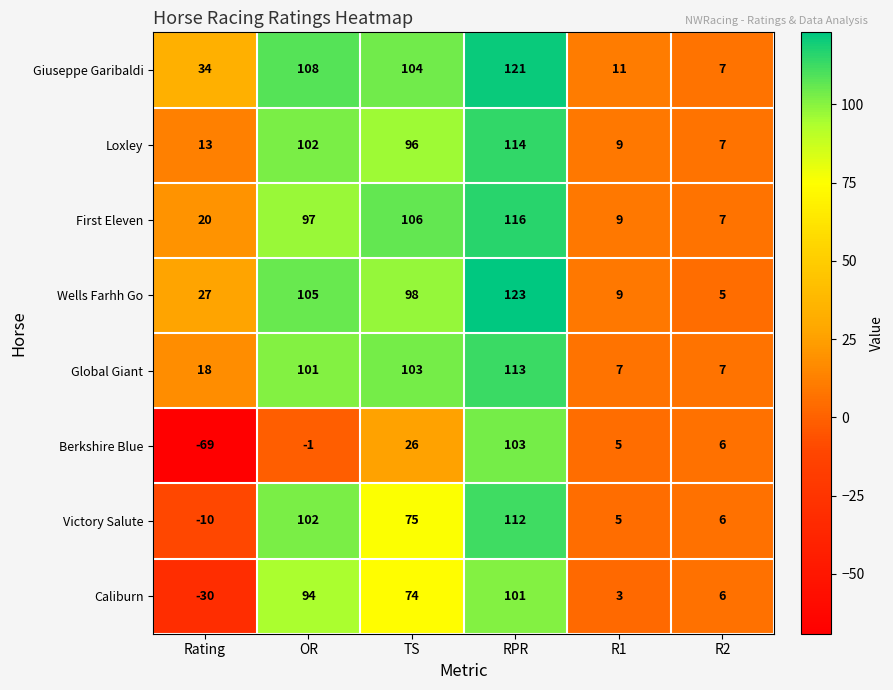

What is the spread (max minus min) of values at RPR?

22